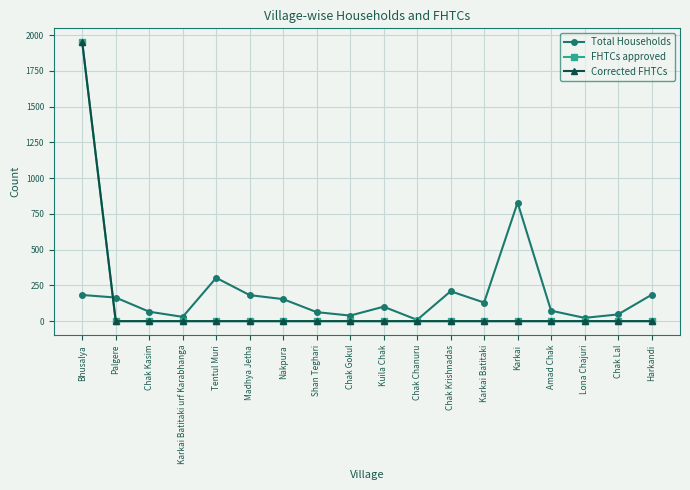

Is this an area chart (filled region under the line)?

No